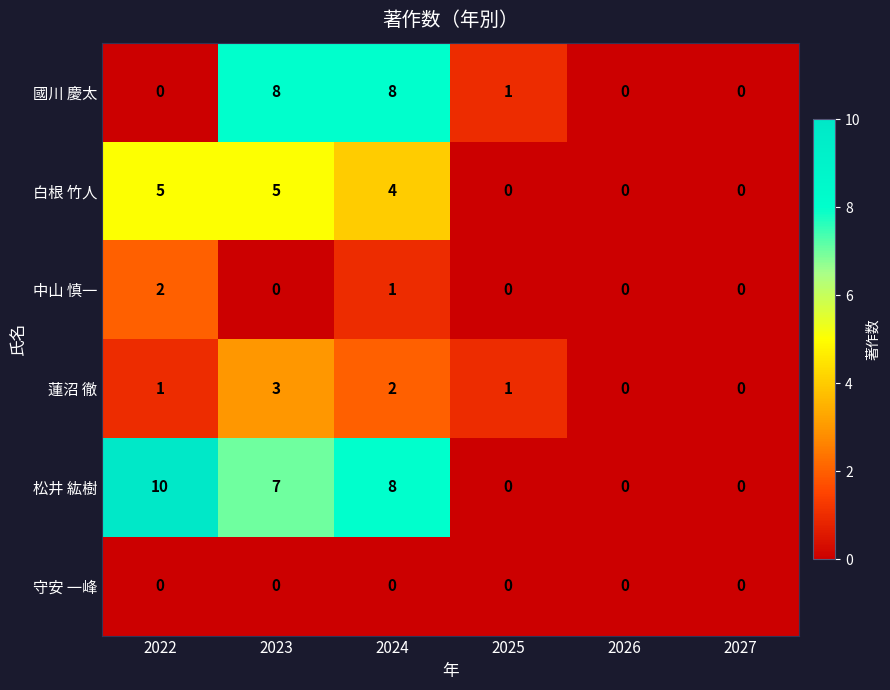

Where does the 國川 慶太 series first go above 1?

2023